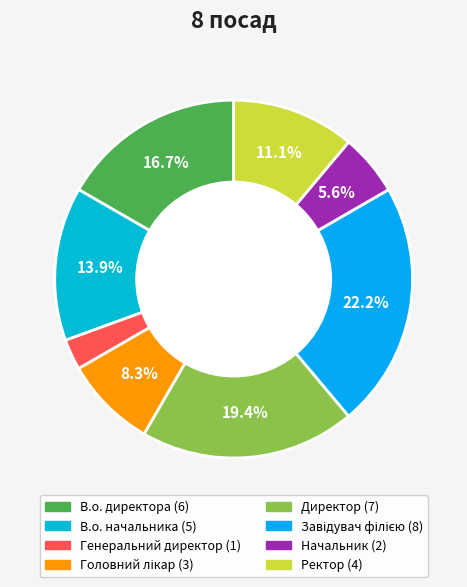

Rank the categories by value from lowest to highest.

Генеральний директор, Начальник, Головний лікар, Ректор, В.о. начальника, В.о. директора, Директор, Завідувач філією